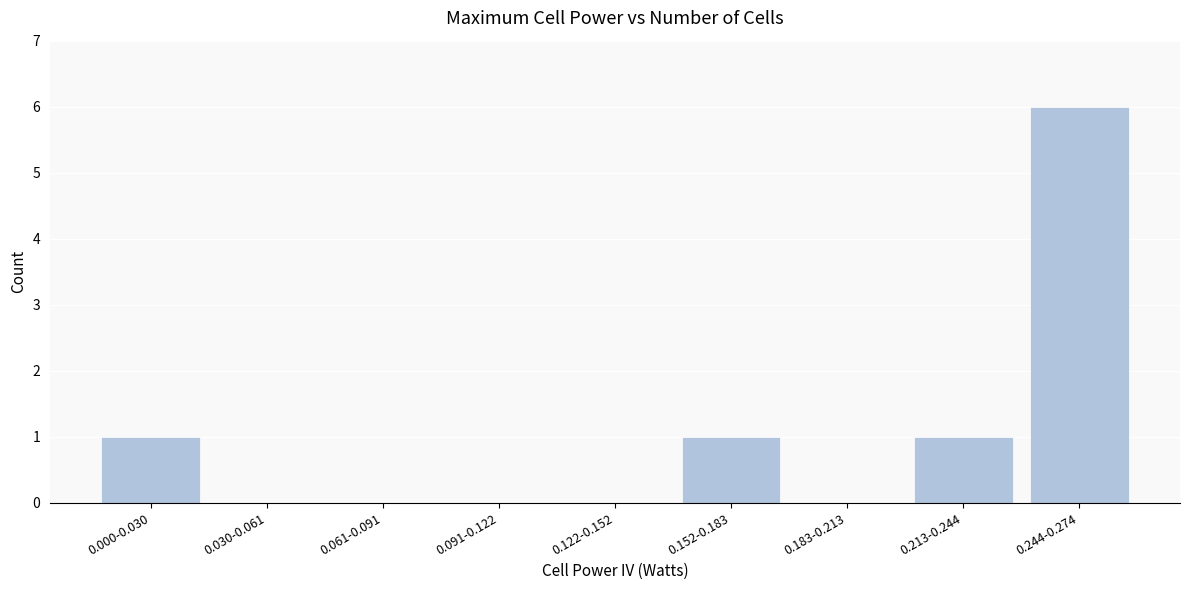

Reading left to right, transcribe all the data shown in this chart.

0.000-0.030=1	0.030-0.061=0	0.061-0.091=0	0.091-0.122=0	0.122-0.152=0	0.152-0.183=1	0.183-0.213=0	0.213-0.244=1	0.244-0.274=6